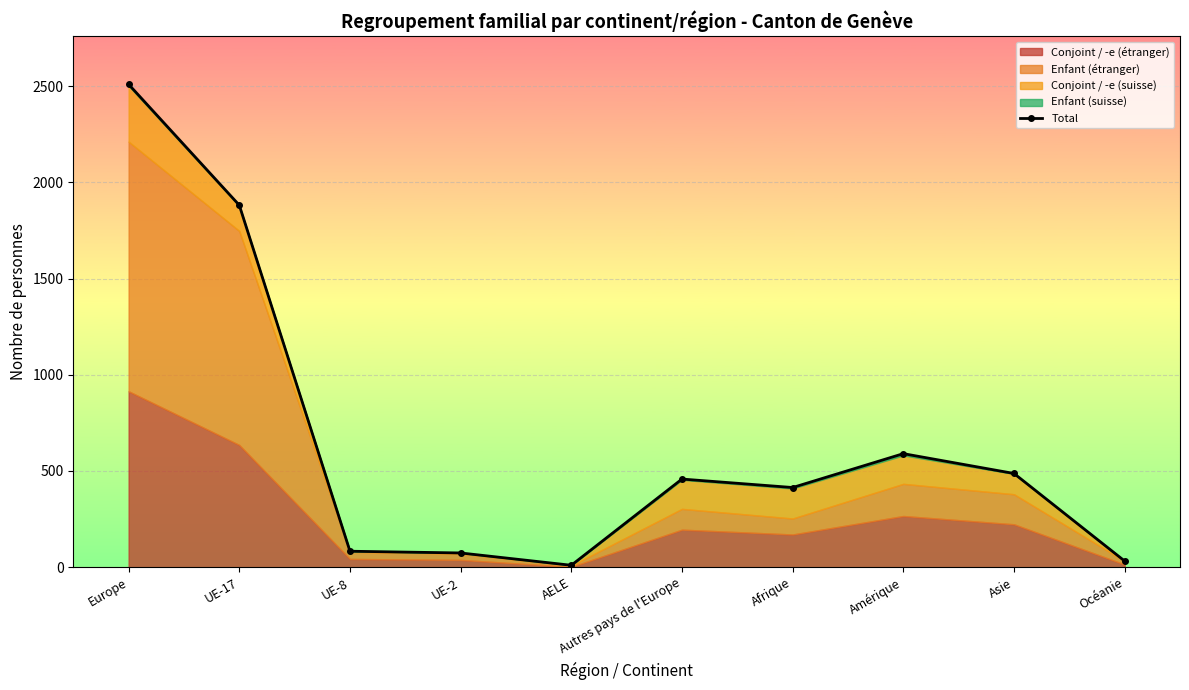

What is the ratio of the value at Amérique to the value at AELE?

59.0